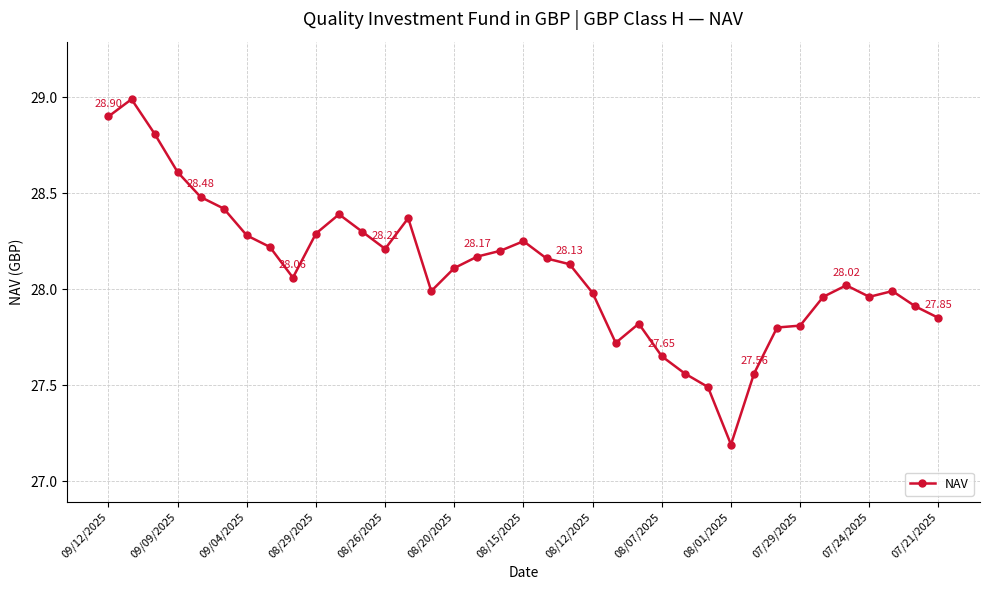

True or false: the data has more than 1 interior local peaks.

True